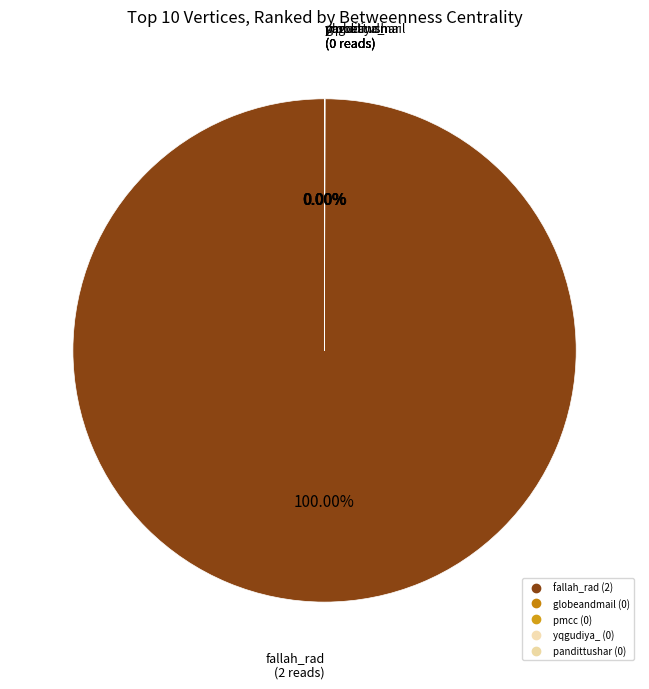

Which slice represents more than half of the pie?

fallah_rad